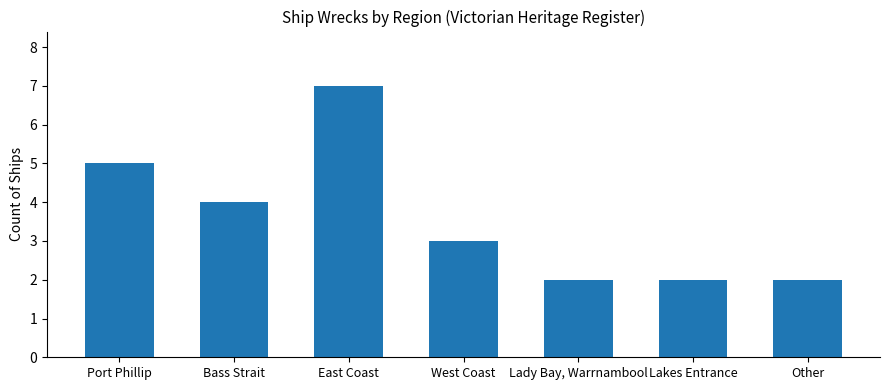

Approximately how many times larger is the value at East Coast compared to Other?

3.5